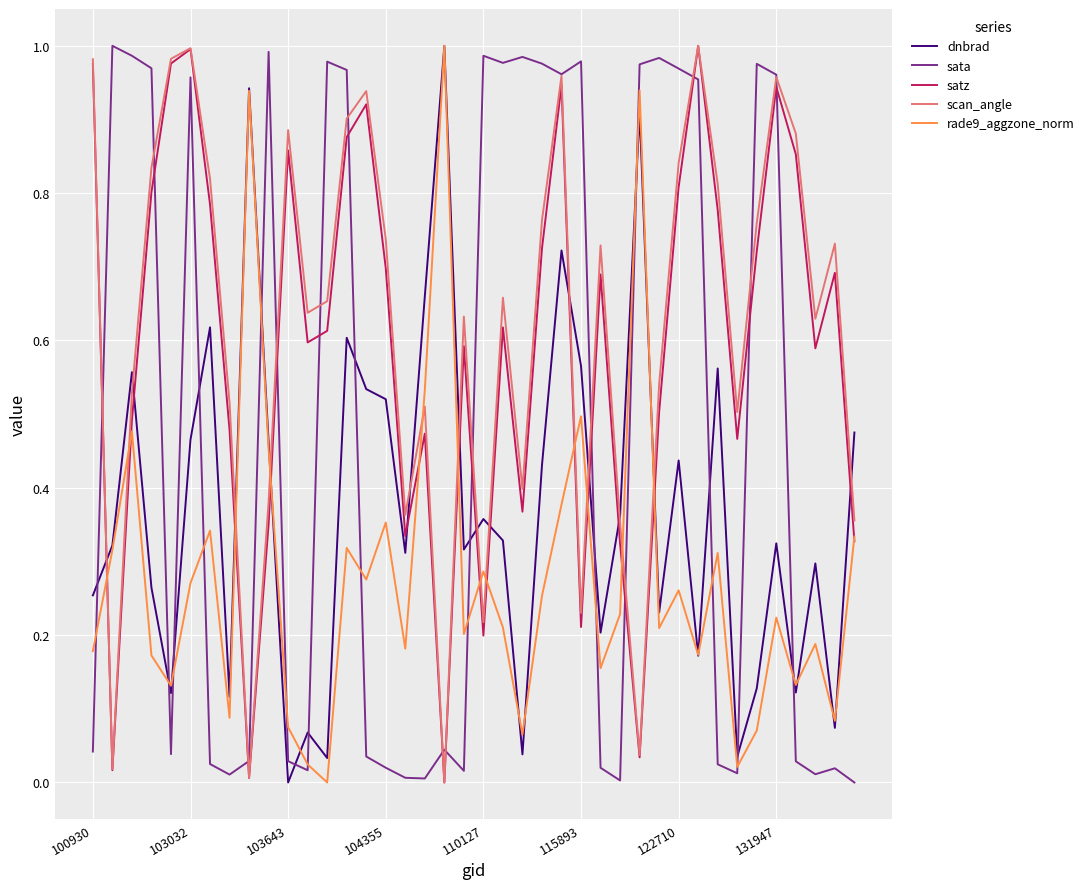

How many intersections are there between dnbrad and sata?

14